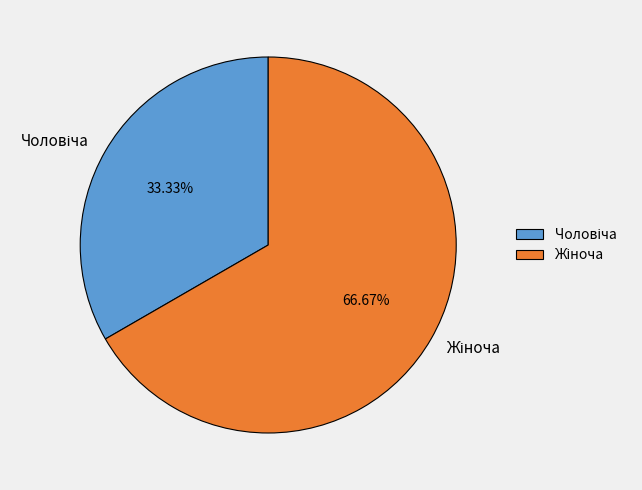

Does any single category account for the majority?

Yes